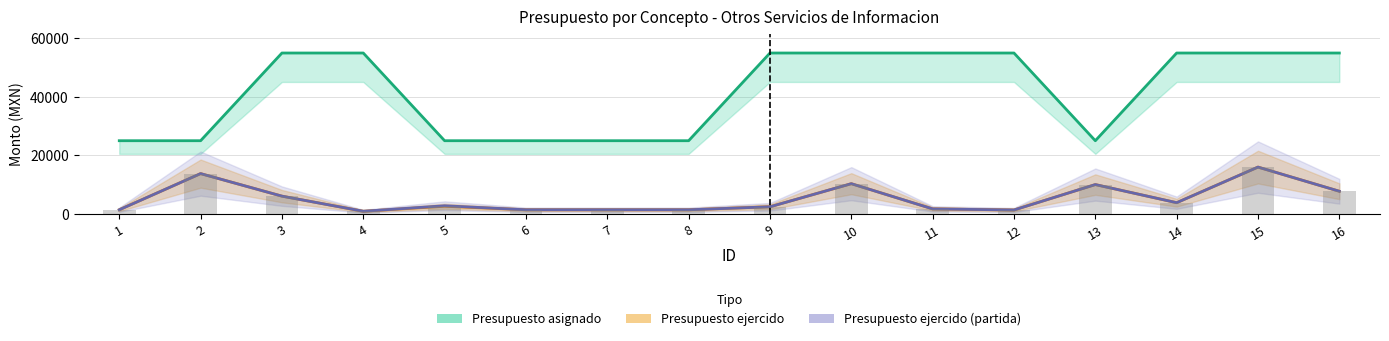

Reading left to right, list all the values displayed in this chart.

Presupuesto asignado: 1=25000.0	2=25000.0	3=55000.0	4=55000.0	5=25000.0	6=25000.0	7=25000.0	8=25000.0	9=55000.0	10=55000.0	11=55000.0	12=55000.0	13=25000.0	14=55000.0	15=55000.0	16=55000.0
Presupuesto ejercido: 1=1375.0	2=13750.0	3=6041.3	4=870.0	5=2570.0	6=1375.0	7=1375.0	8=1375.0	9=2398.9	10=10301.5	11=1682.0	12=1299.2	13=10000.0	14=3800.0	15=15979.0	16=7714.0
Presupuesto ejercido (partida): 1=1375.0	2=13750.0	3=6041.3	4=870.0	5=2750.0	6=1375.0	7=1375.0	8=1375.0	9=2398.9	10=10301.5	11=1682.0	12=1299.2	13=10000.0	14=3800.0	15=15979.0	16=7714.0